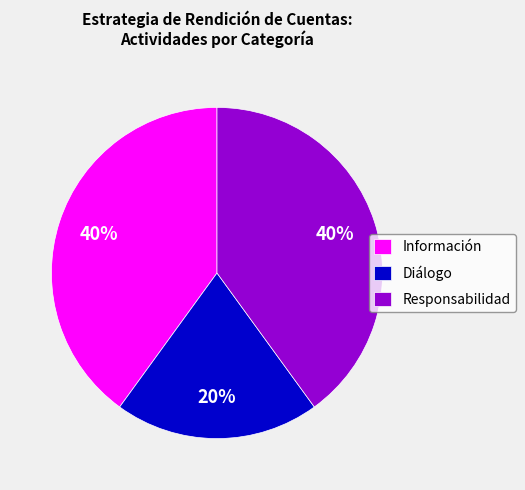

Which has a higher value, Diálogo or Información?

Información